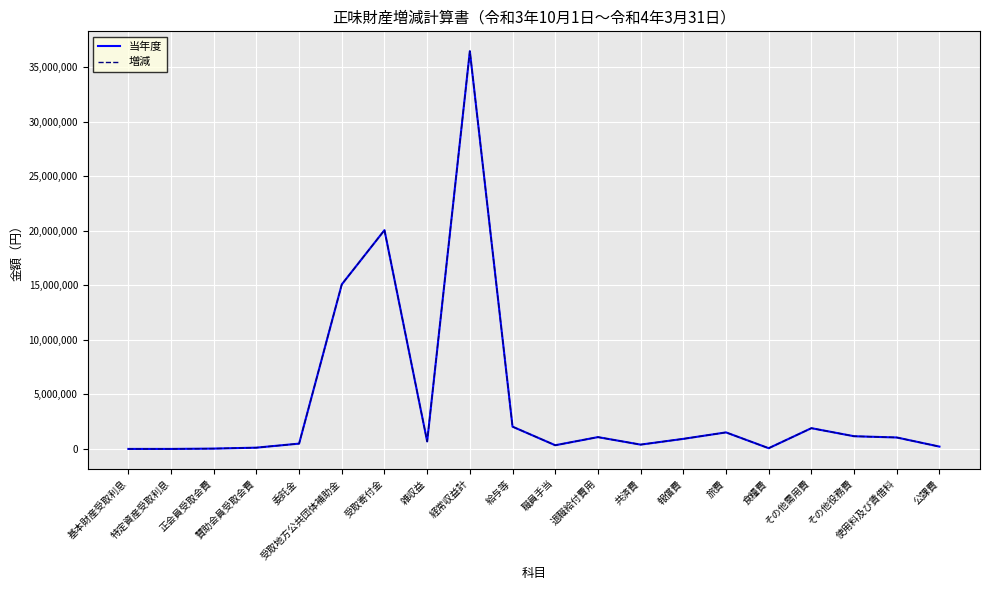

At which label does 当年度 first exceed 922410?

受取地方公共団体補助金